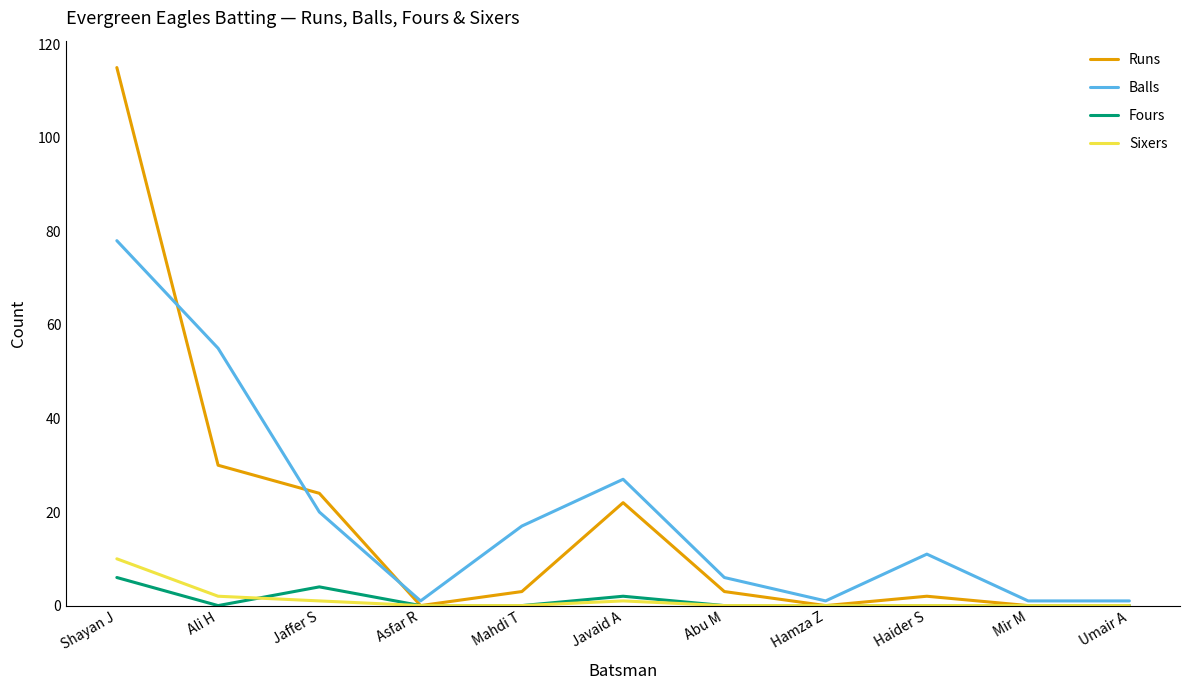

Does the chart display data point markers on the line(s)?

No